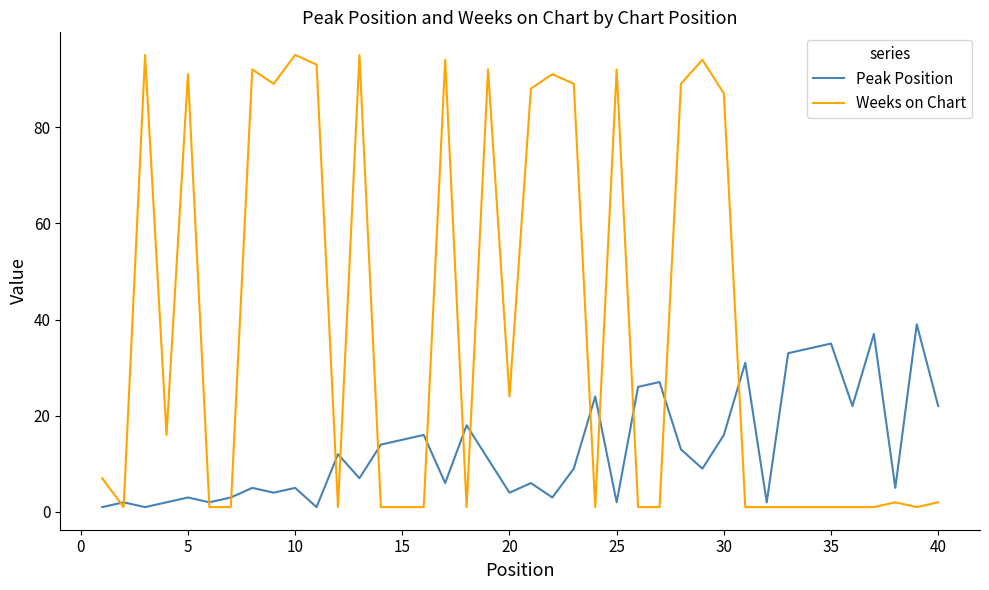

What is the minimum value shown in the chart?

1